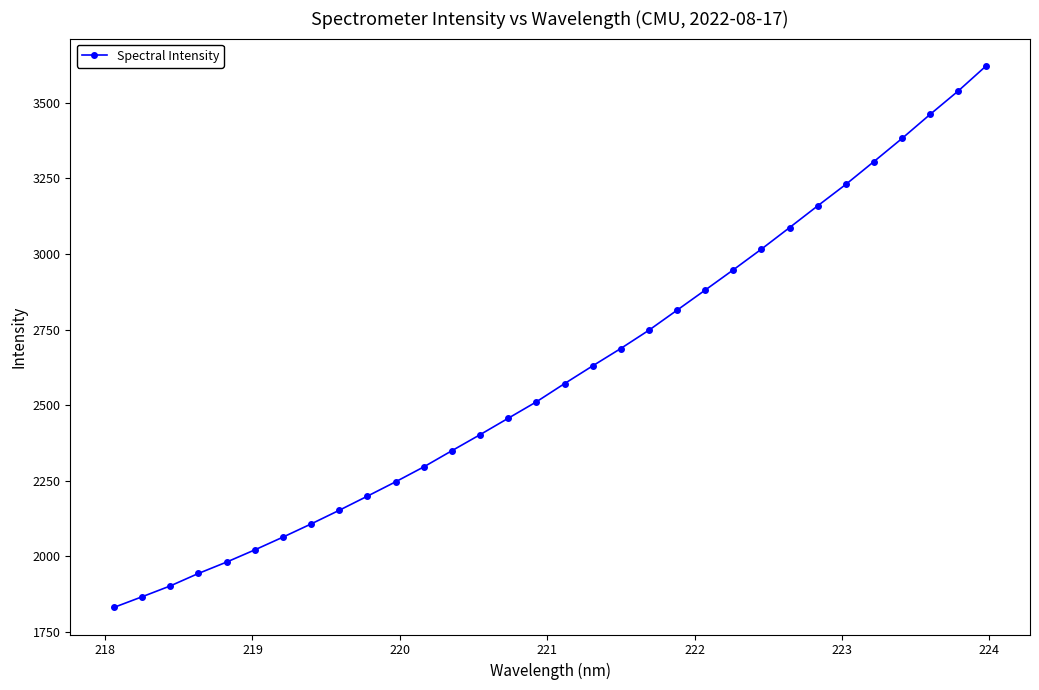

What is the value of the 25th point from the left?

3087.0